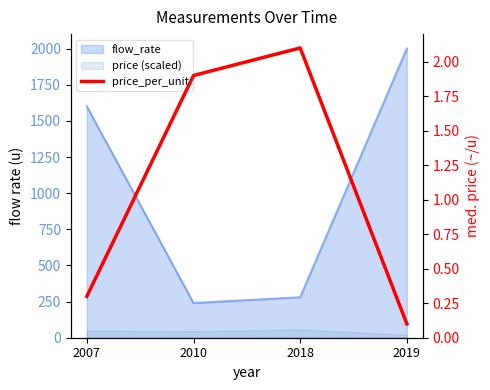

What is the average value?

1.1